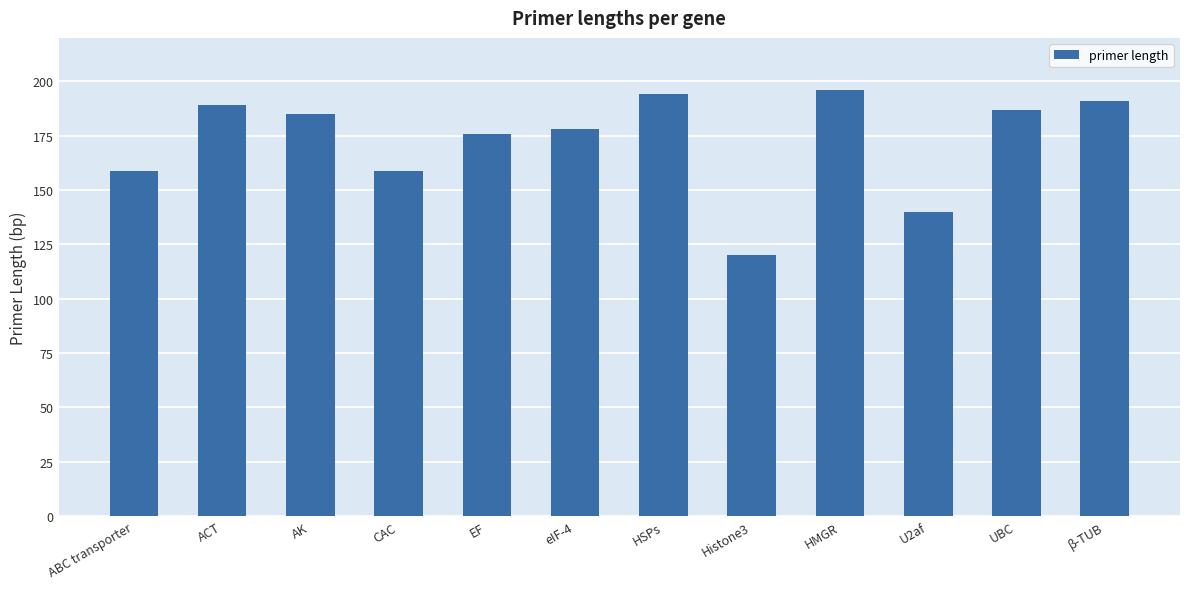

What value does the data have at ACT?

189